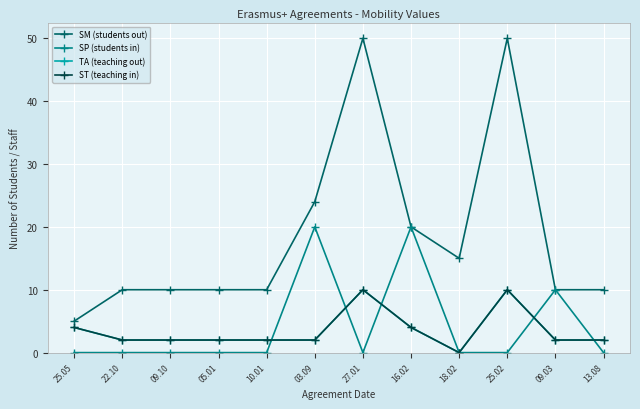

Which series has the largest range (max minus min)?

SM (students out)